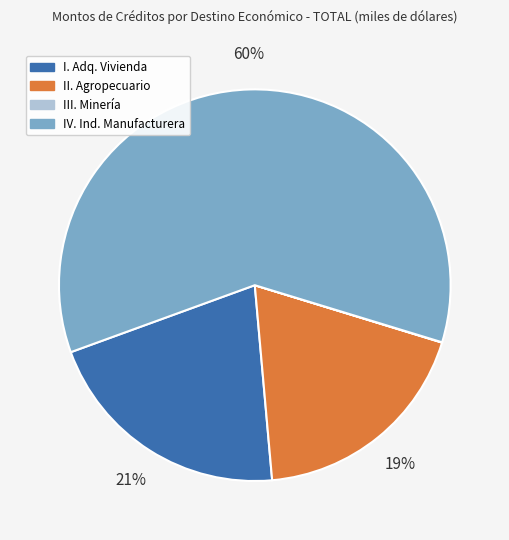

Does any single category account for the majority?

Yes